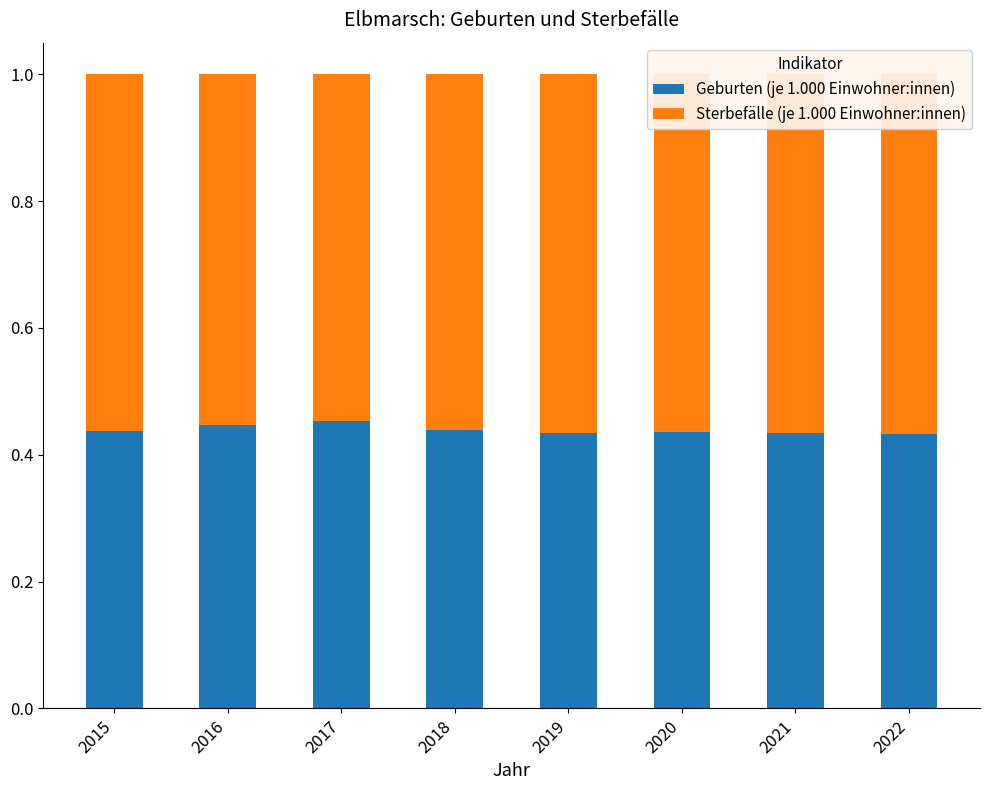

What is the value of the Sterbefälle (je 1.000 Einwohner:innen) bar at the 7th from the left?

0.6